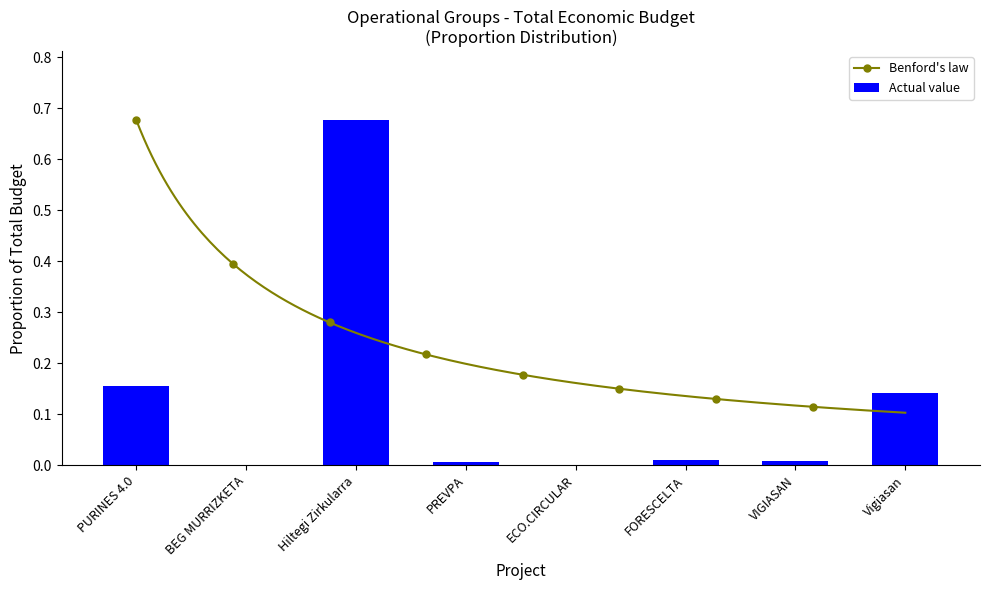

Does the chart contain any negative values?

No